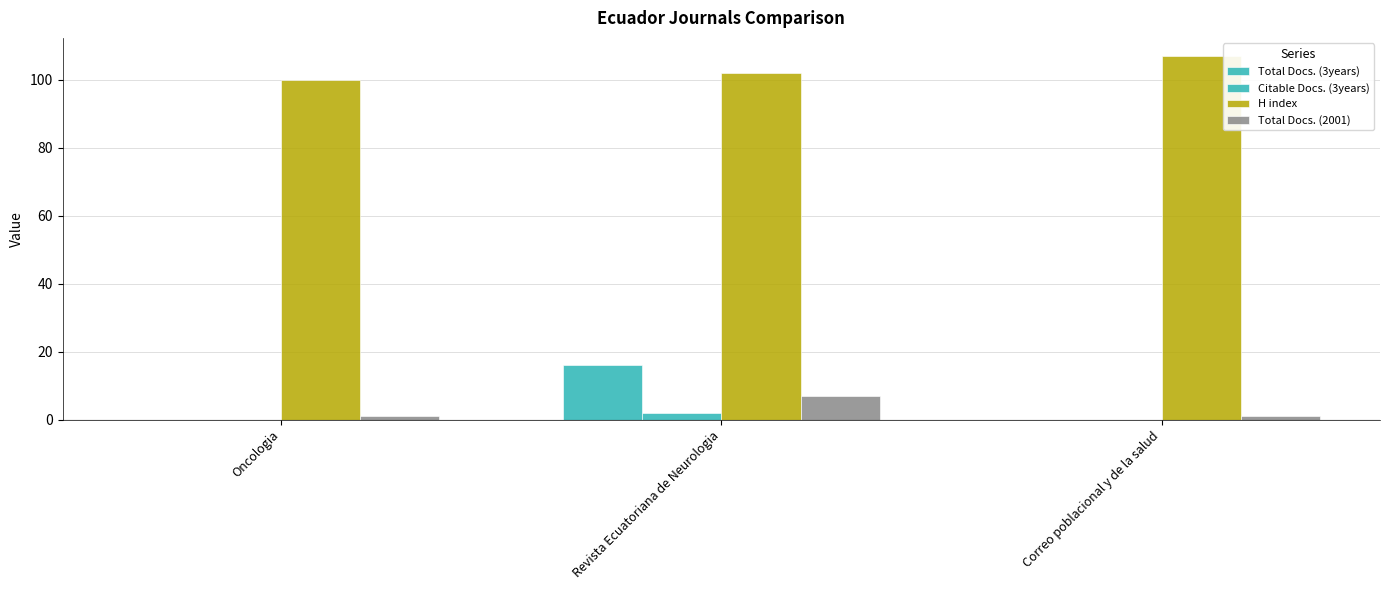

At which category is the sum across all series the highest?

Revista Ecuatoriana de Neurologia